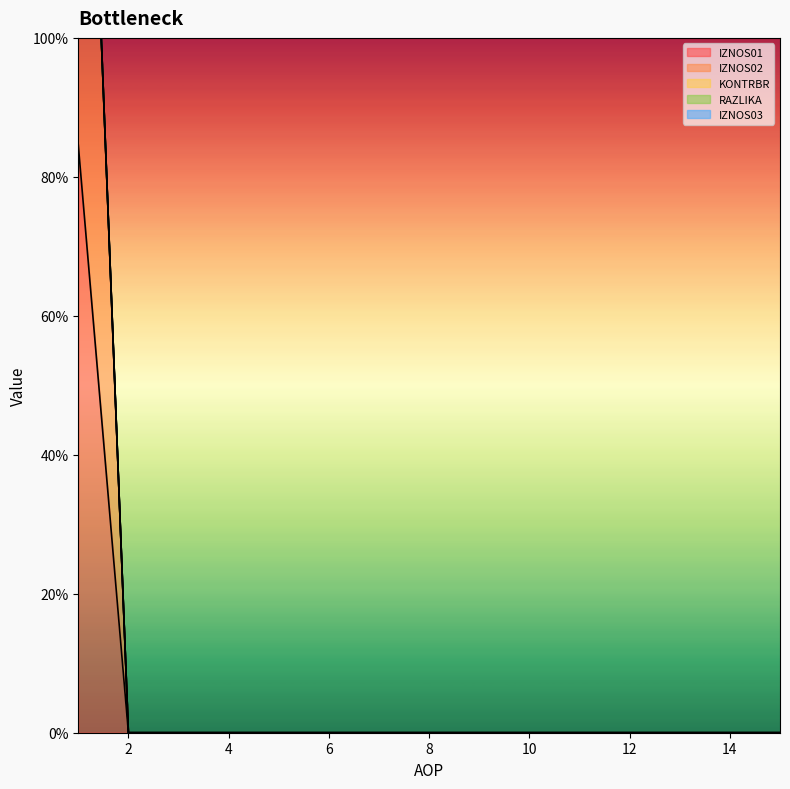

Reading left to right, list all the values displayed in this chart.

IZNOS01: 1=0.8	2=0.0	3=0.0	4=0.0	5=0.0	6=0.0	7=0.0	8=0.0	9=0.0	10=0.0	11=0.0	12=0.0	13=0.0	14=0.0	15=0.0
IZNOS02: 1=1.8	2=0.0	3=0.0	4=0.0	5=0.0	6=0.0	7=0.0	8=0.0	9=0.0	10=0.0	11=0.0	12=0.0	13=0.0	14=0.0	15=0.0
KONTRBR: 1=1.8	2=0.0	3=0.0	4=0.0	5=0.0	6=0.0	7=0.0	8=0.0	9=0.0	10=0.0	11=0.0	12=0.0	13=0.0	14=0.0	15=0.0
RAZLIKA: 1=1.8	2=0.0	3=0.0	4=0.0	5=0.0	6=0.0	7=0.0	8=0.0	9=0.0	10=0.0	11=0.0	12=0.0	13=0.0	14=0.0	15=0.0